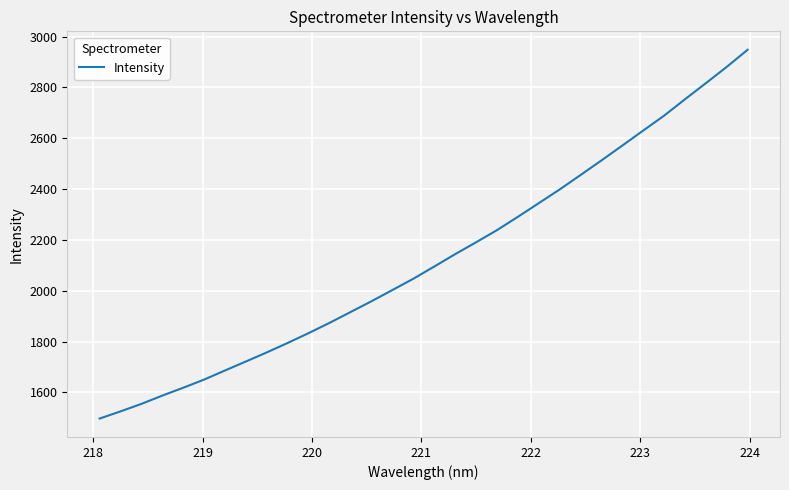

What is the maximum value shown in the chart?

2948.4